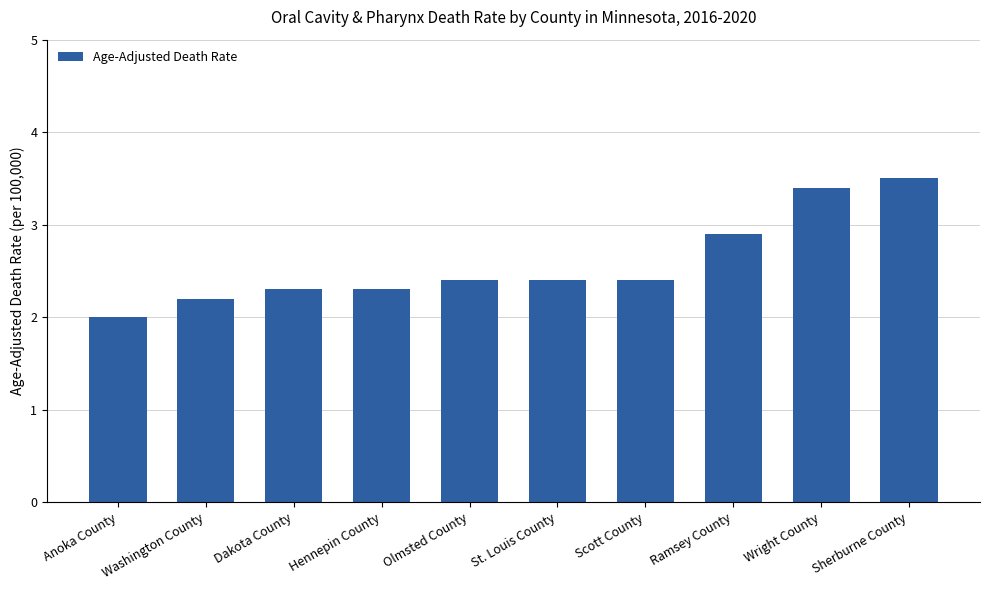

Between Hennepin County and St. Louis County, which is larger?

St. Louis County